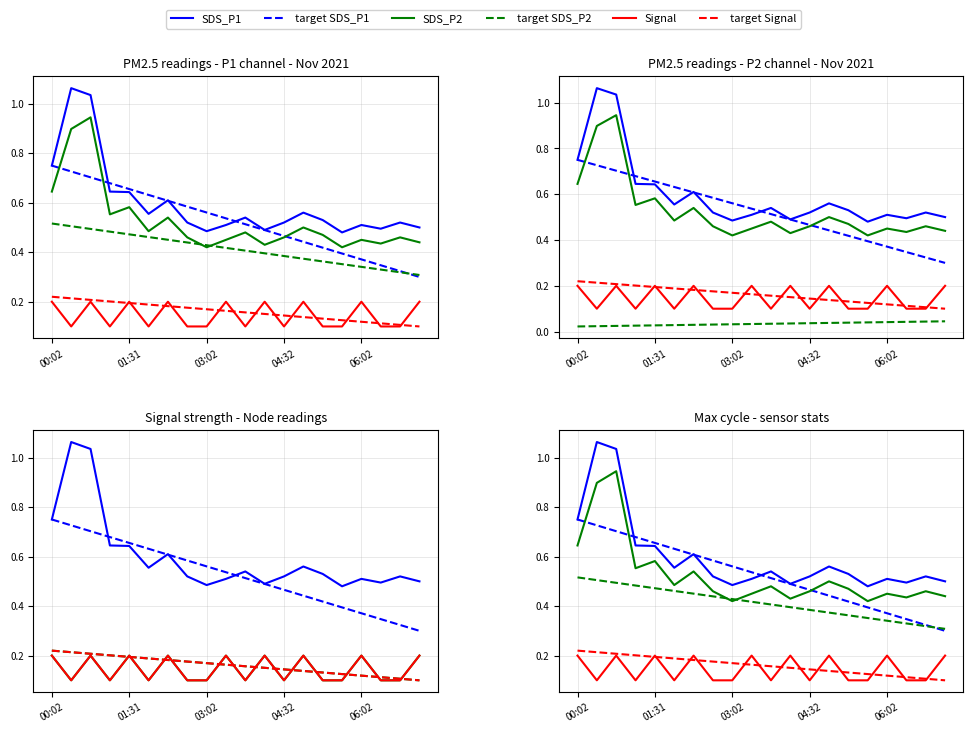

Between 12 and 14, which series saw the biggest shift?

target SDS_P1